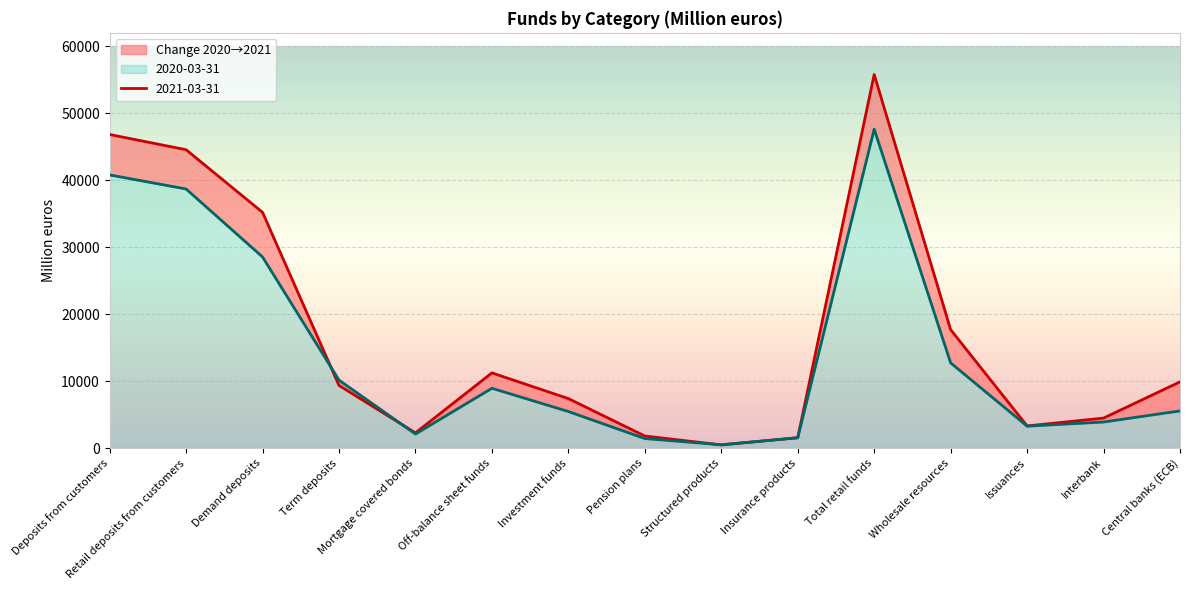

Between Demand deposits and Term deposits, which series saw the biggest shift?

2021-03-31